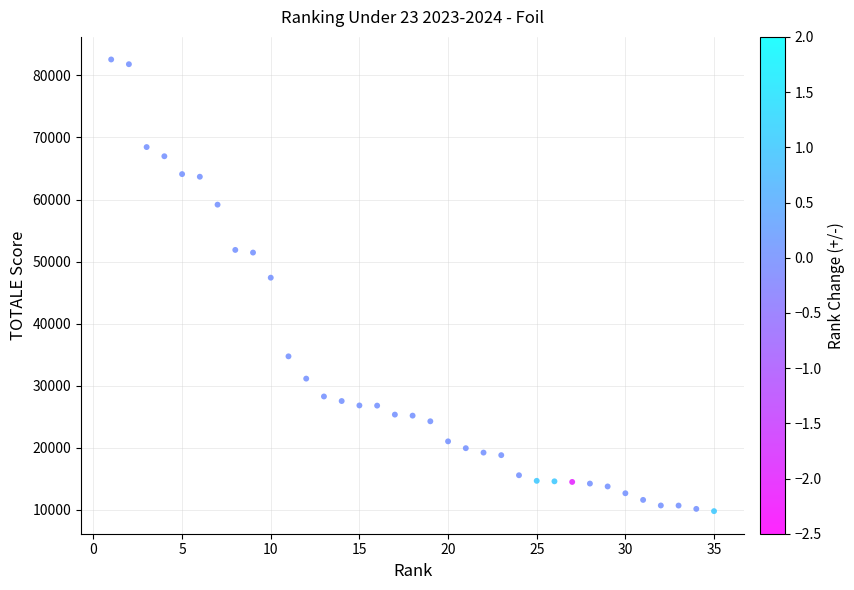

What is the range of Y values (max minus min)?

72799.6